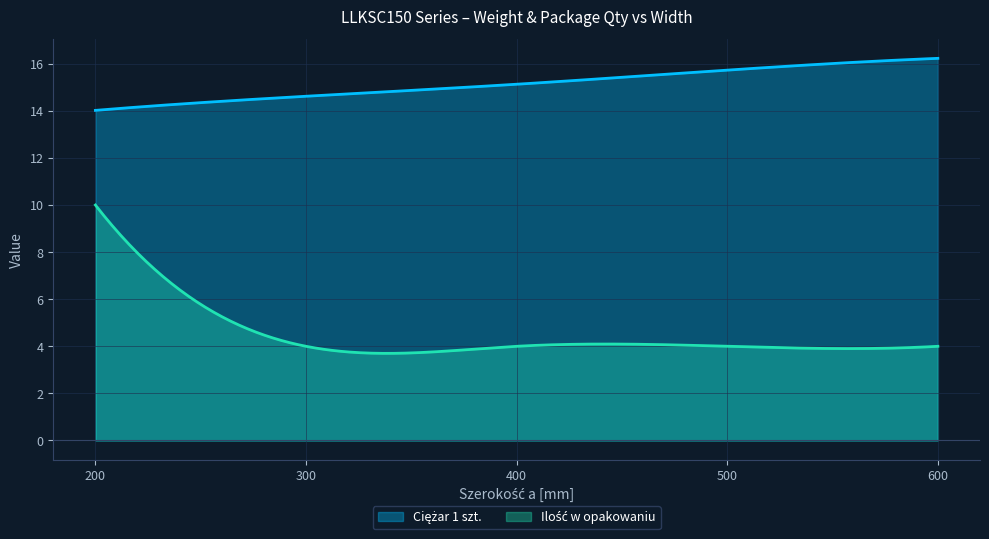

What is the difference between the Ciężar 1 szt. values at 600 and 300?

1.6